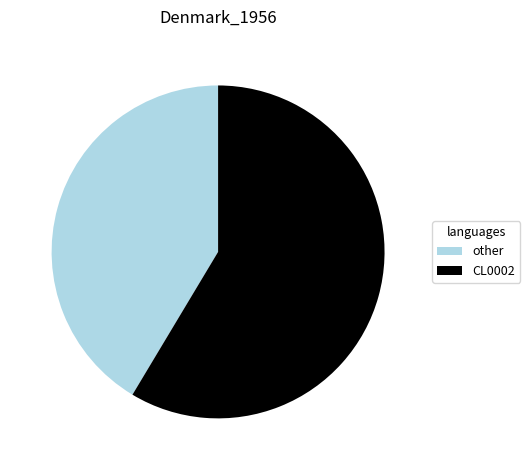

Rank the categories by value from highest to lowest.

CL0002, other